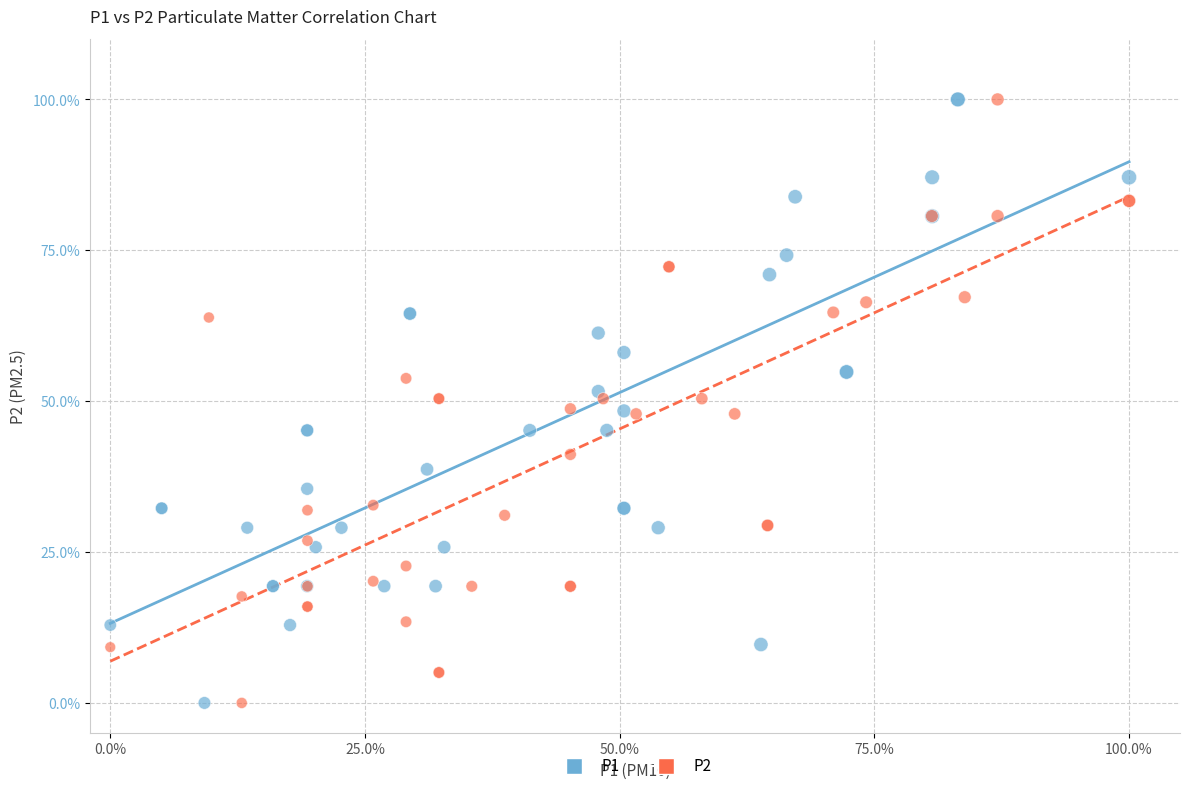

What are all the series names shown in the legend?

P1, P2